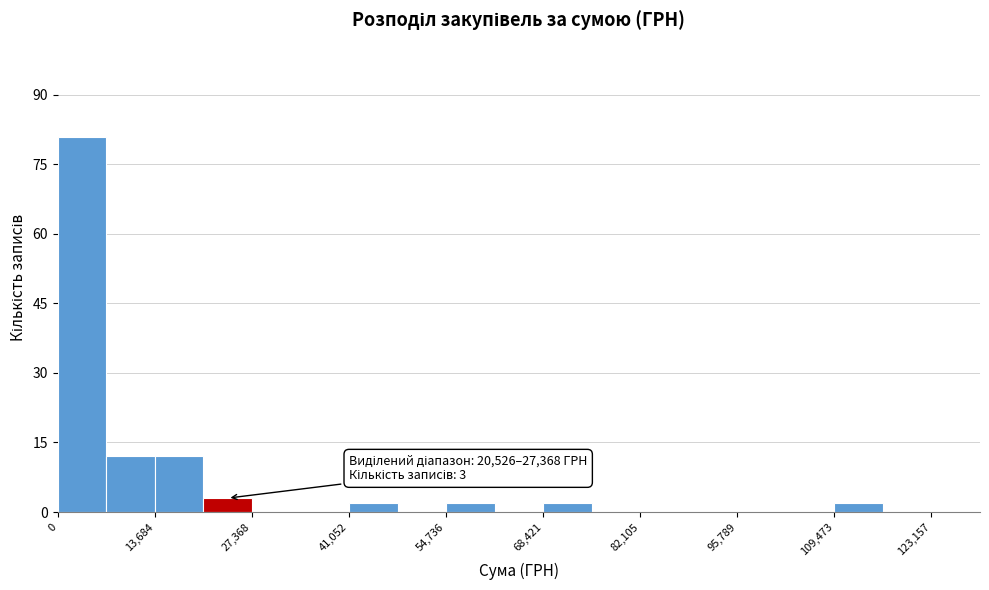

Read against the x-axis, roughly where is the centre of the tallest bar?

4000